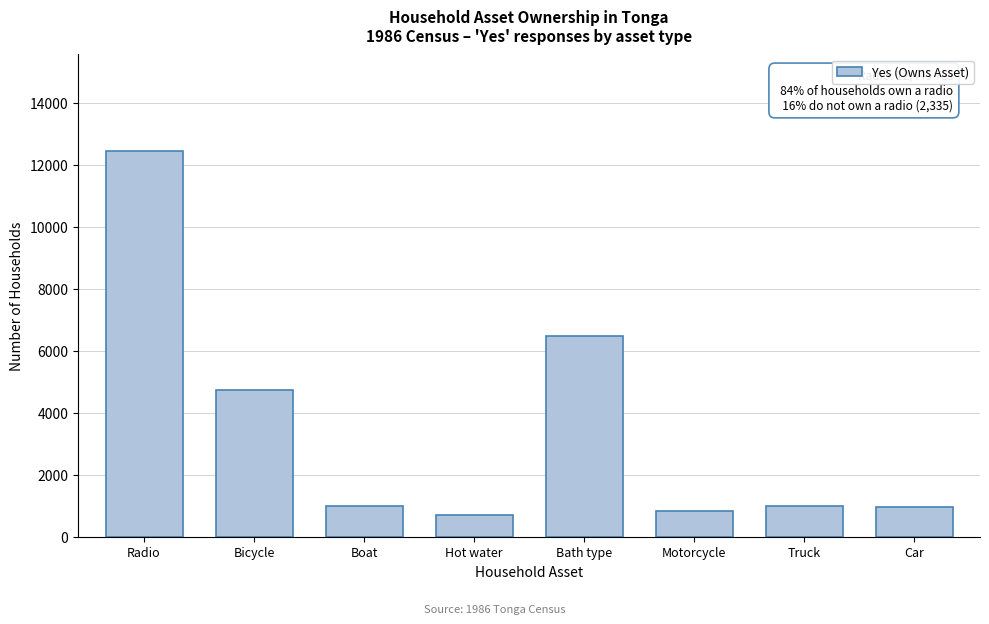

What is the sum of the values at Boat and Bath type?

7458